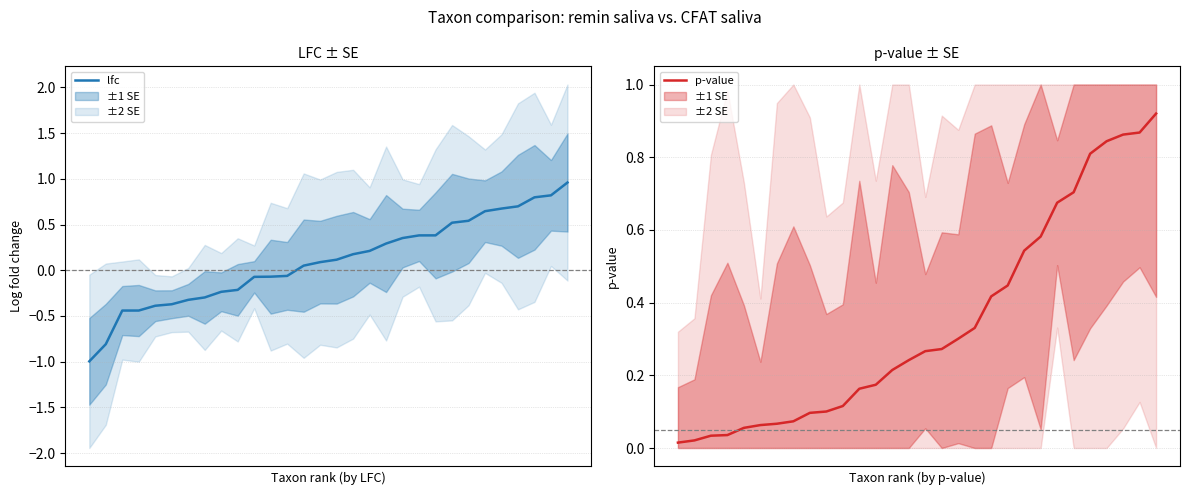

What is the difference between the maximum and minimum values in the lfc series?

2.0